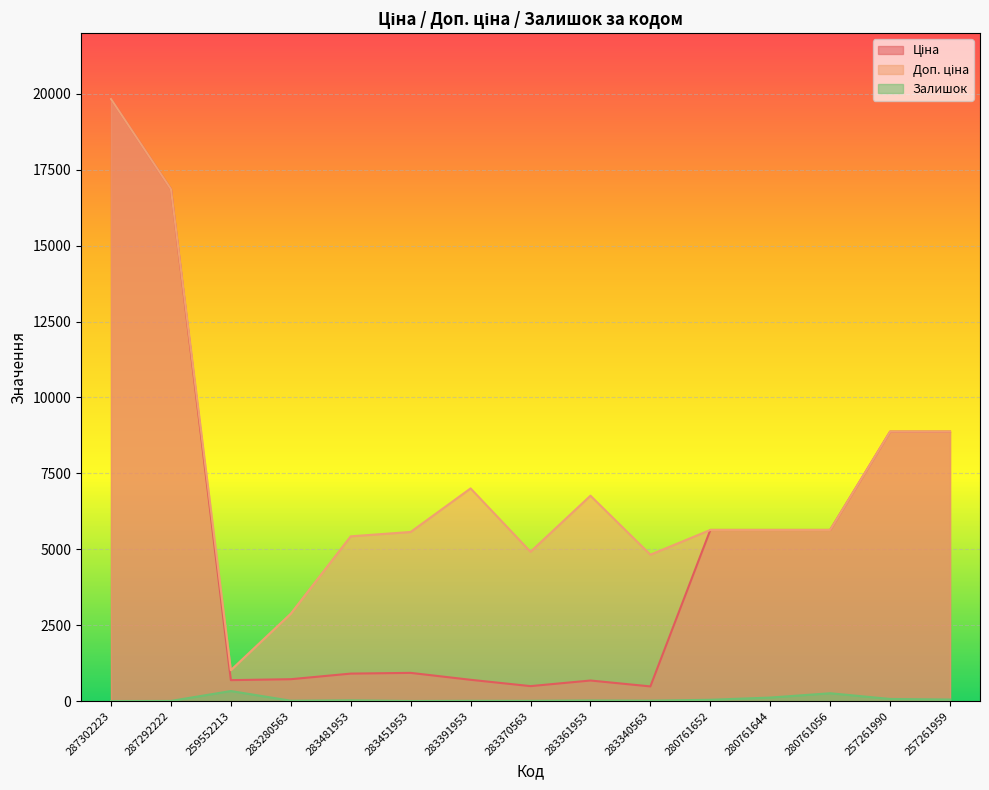

What are all the series names shown in the legend?

Ціна, Доп. ціна, Залишок